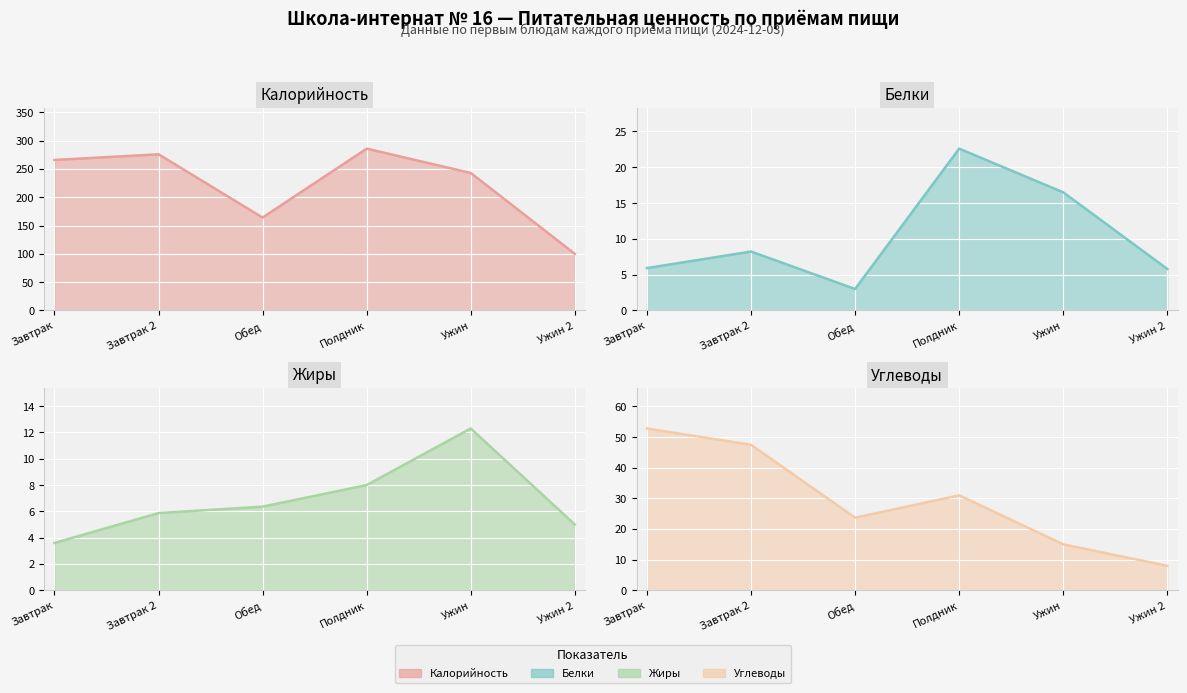

What are all the series names shown in the legend?

Калорийность (line), Белки (line), Жиры (line), Углеводы (line)